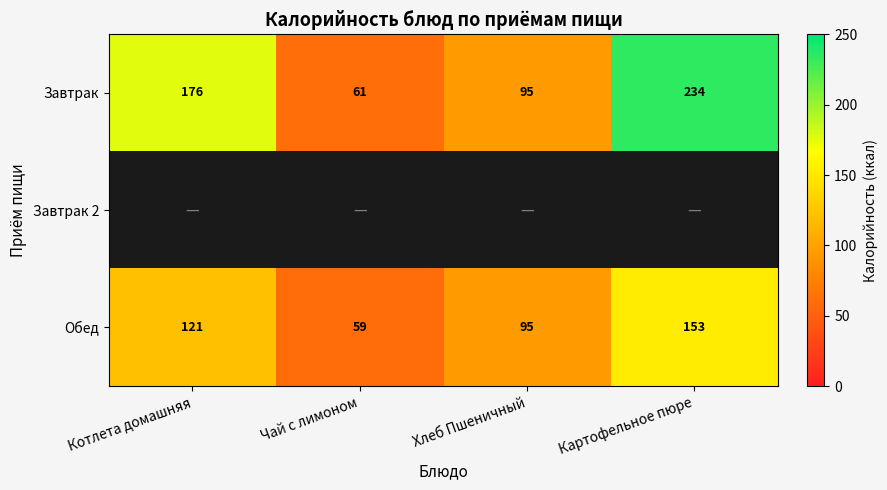

List the labels in order of Обед value, smallest first.

Чай с лимоном, Хлеб Пшеничный, Котлета домашняя, Картофельное пюре